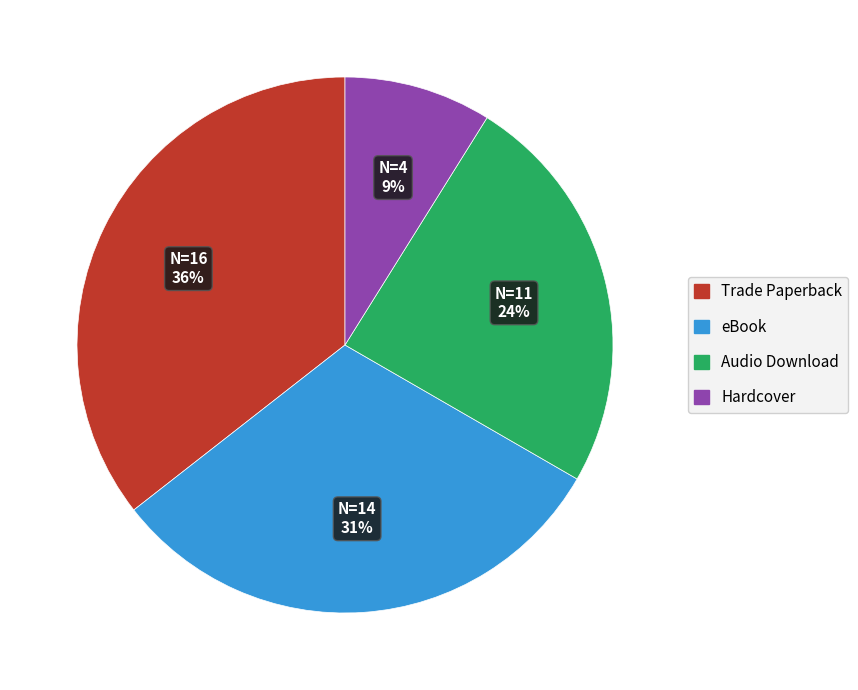

Is it true that Hardcover is 15% of the pie?

False